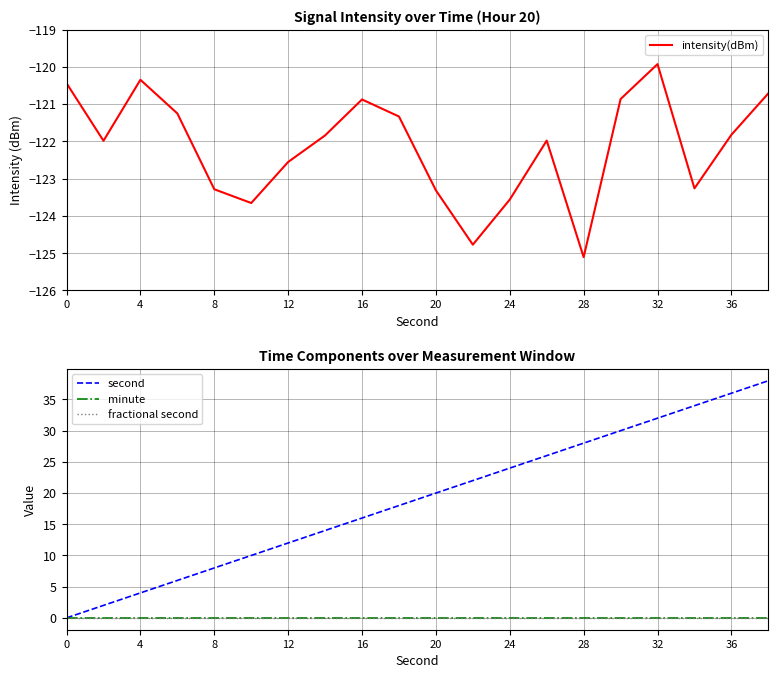

At which label does intensity(dBm) reach its minimum?

28